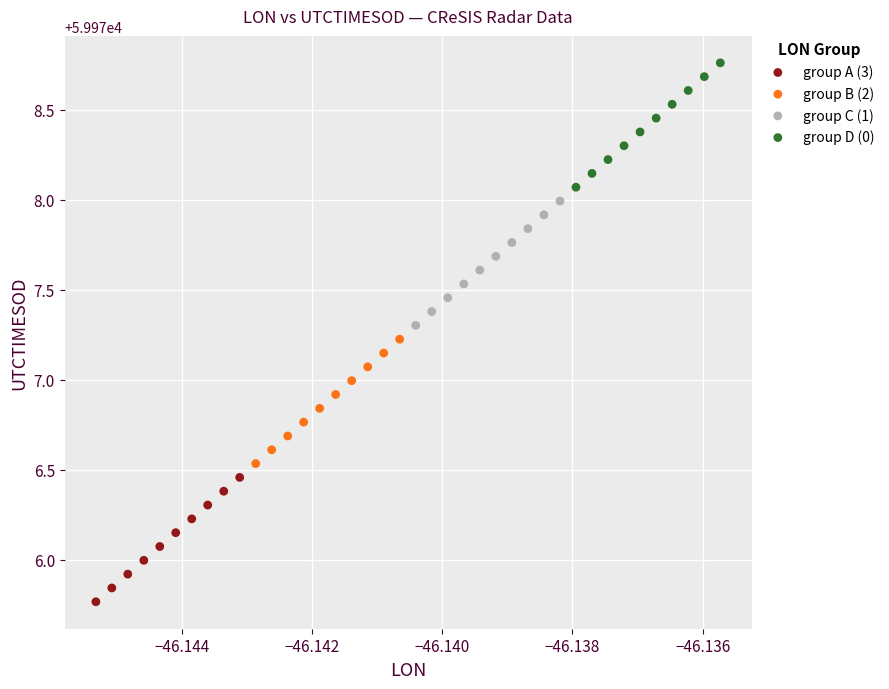

What are all the series names shown in the legend?

group A (3), group B (2), group C (1), group D (0)